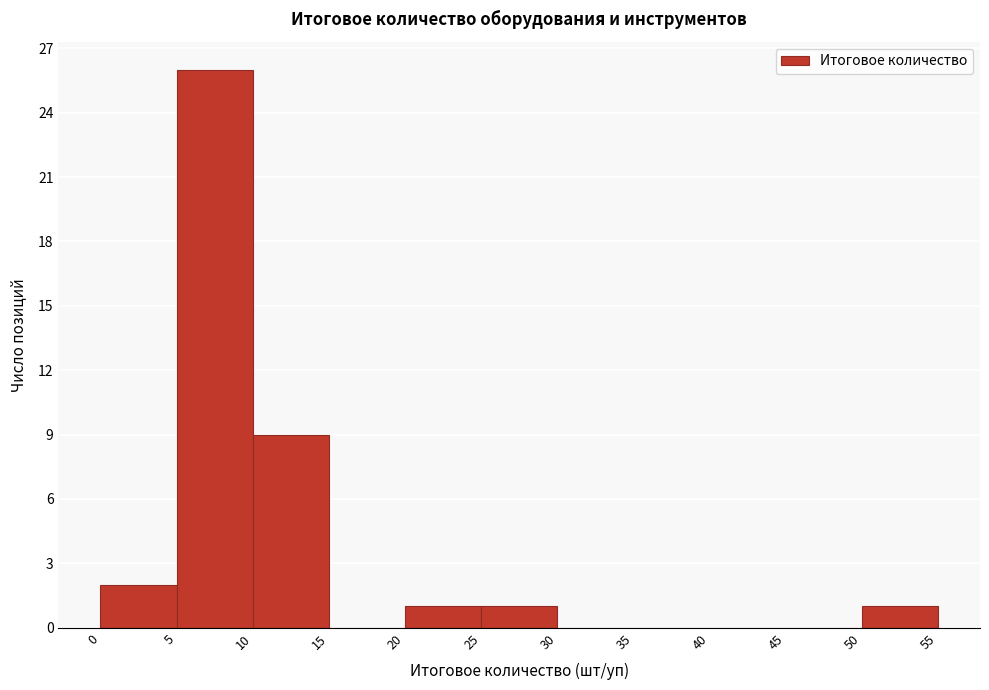

What is the height of the bar covering 50 to 55 on the x-axis? The values are not printed on the chart, so give them approximately, as read against the axis.

1